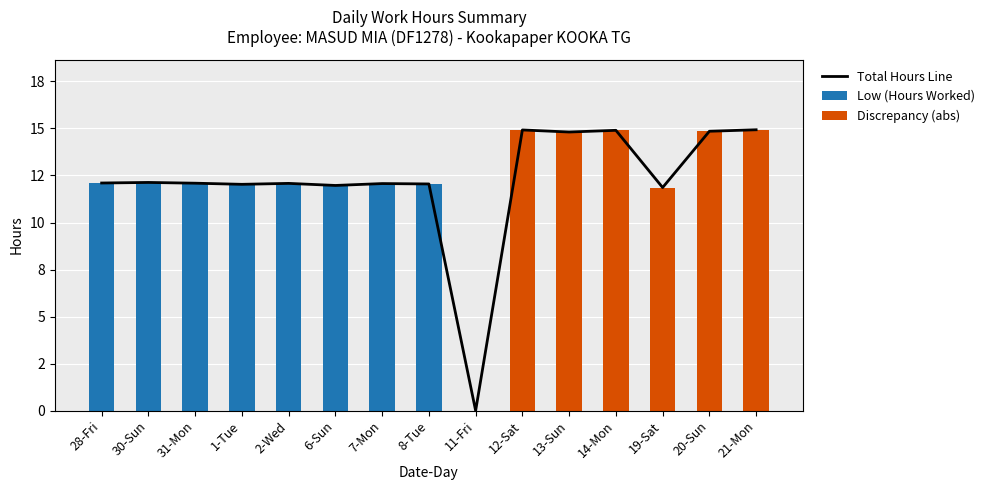

How many distinct data groups are displayed?

3